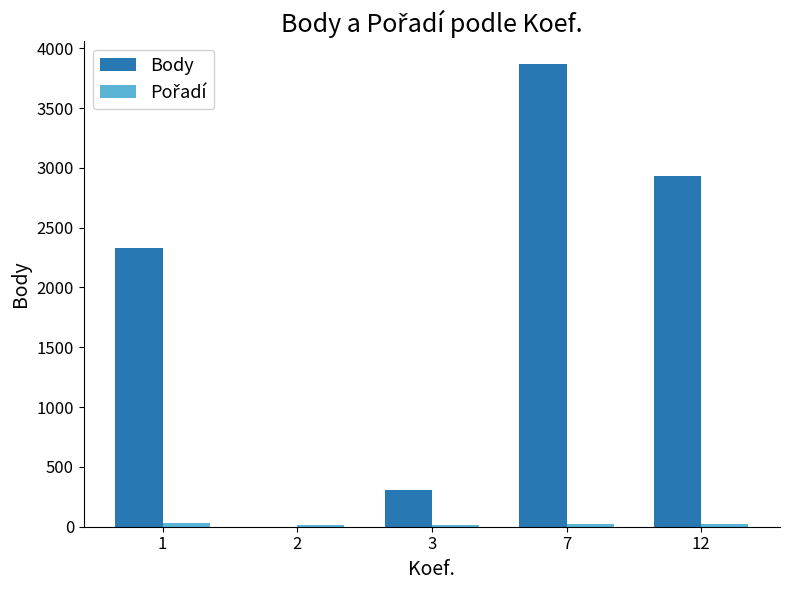

How many groups of bars are there?

5